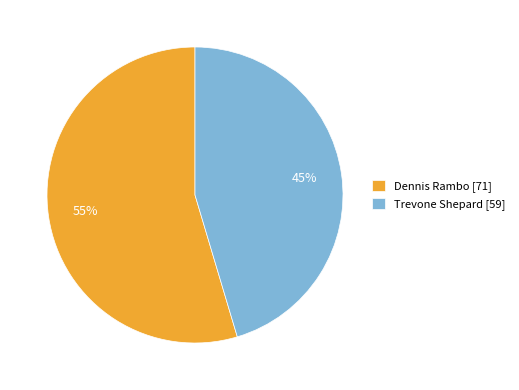

Combined, do Dennis Rambo [71] and Trevone Shepard [59] account for over 50%?

Yes